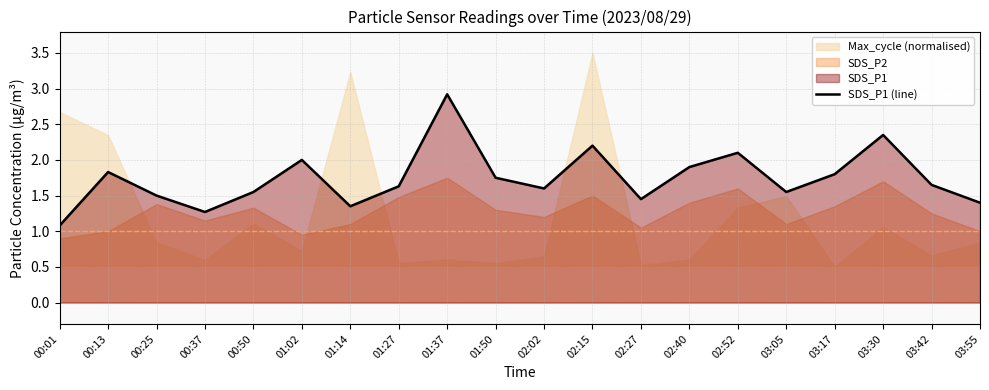

Which has a higher value, 02:02 or 02:27?

02:02